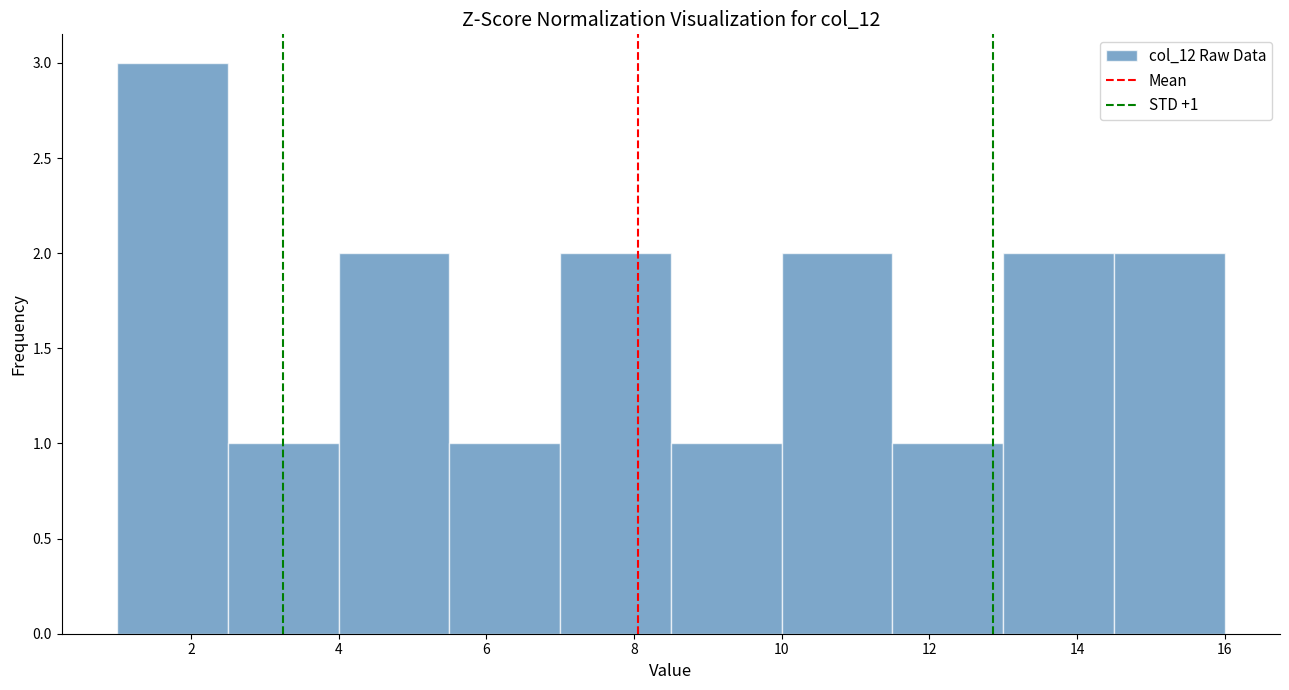

Over which range of the x-axis is the bar tallest?

1.0 to 2.5